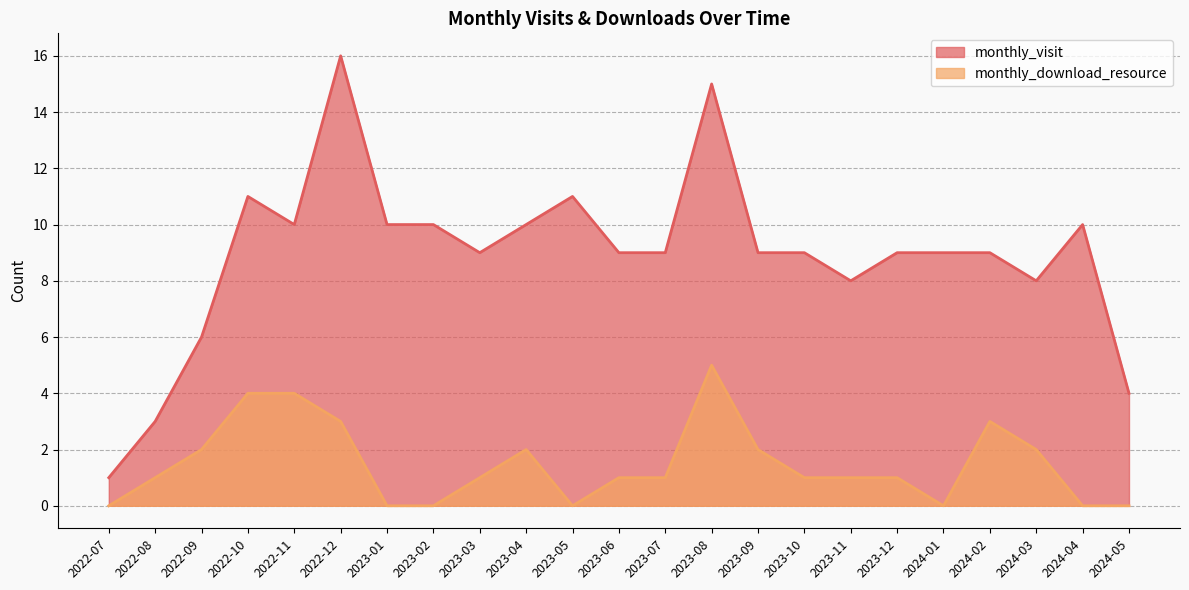

Count the number of data series in this chart.

2